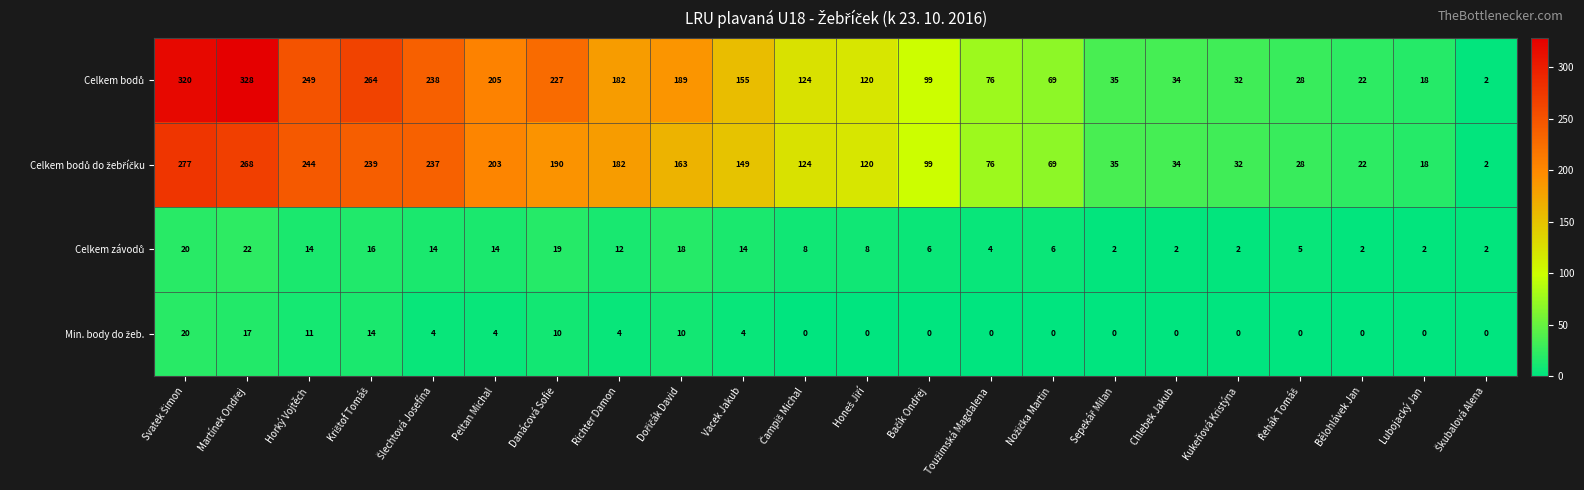

At how many categories does at least one series exceed 50?

15